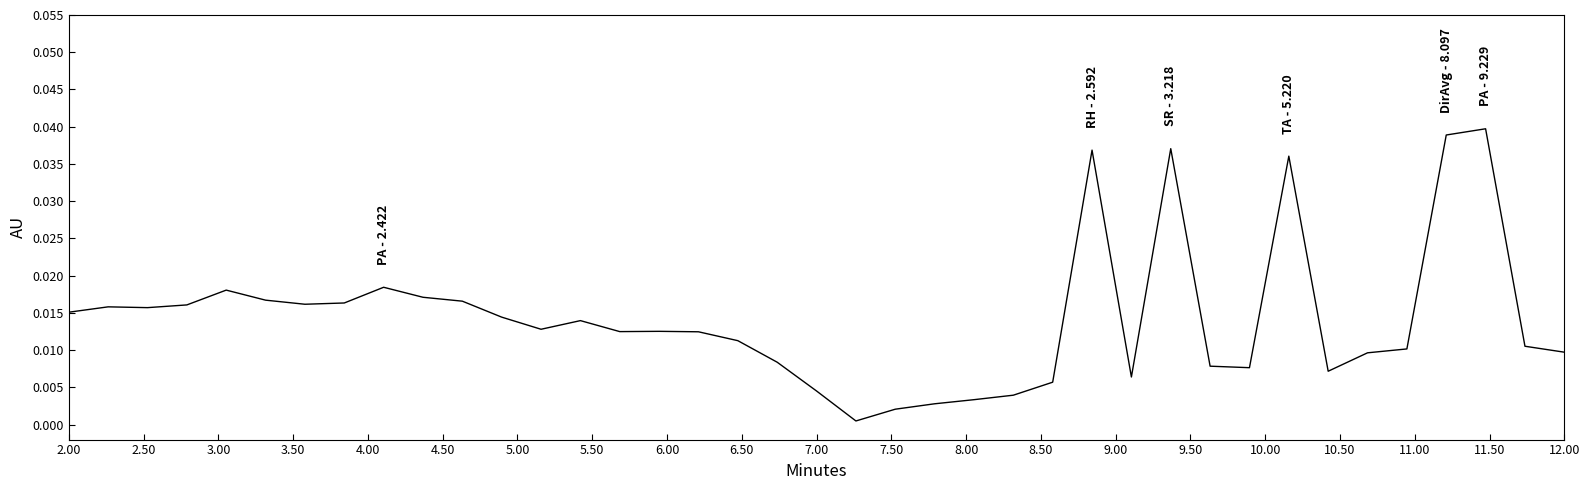

Does the chart display data point markers on the line(s)?

No